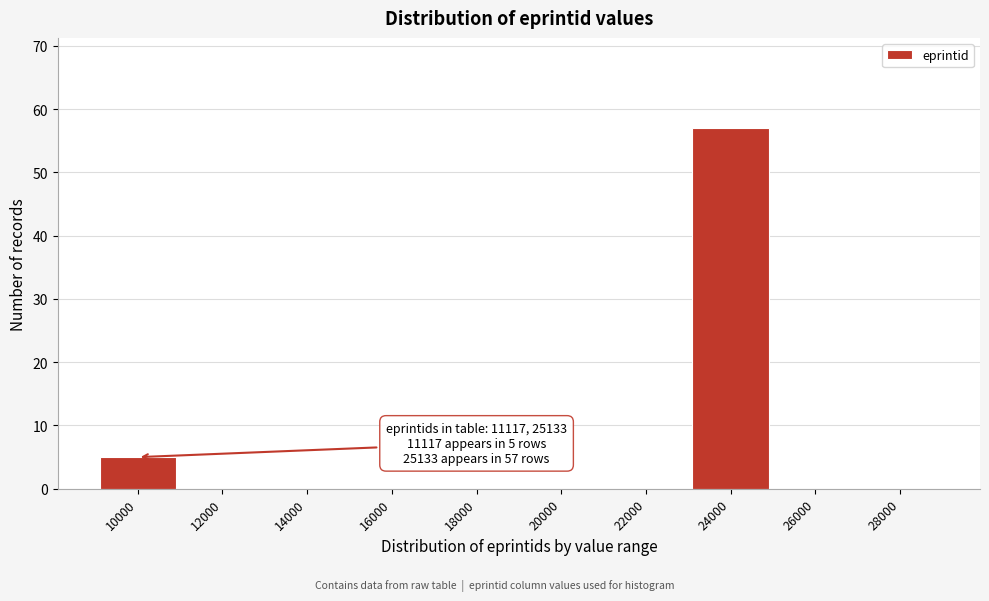

Reading left to right, transcribe all the data shown in this chart.

10000=5	12000=0	14000=0	16000=0	18000=0	20000=0	22000=0	24000=57	26000=0	28000=0